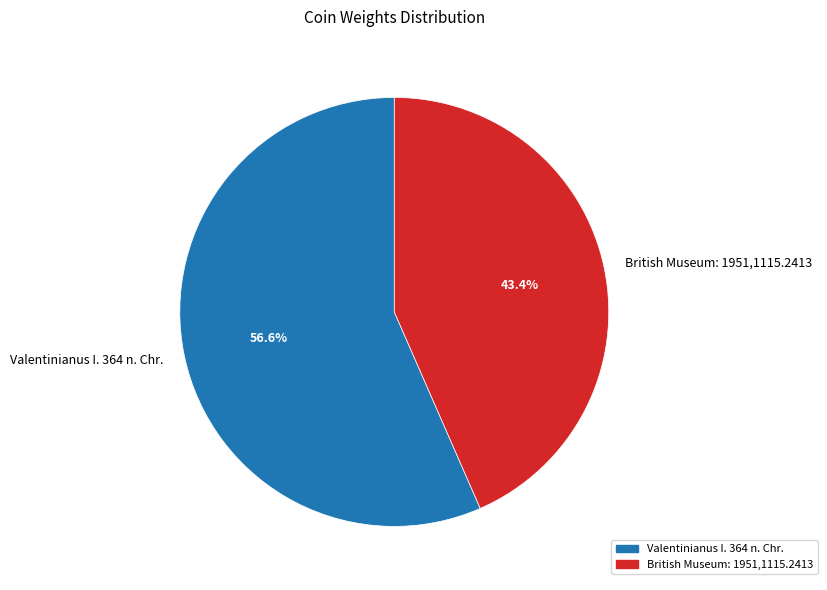

Count the number of slices in the pie.

2